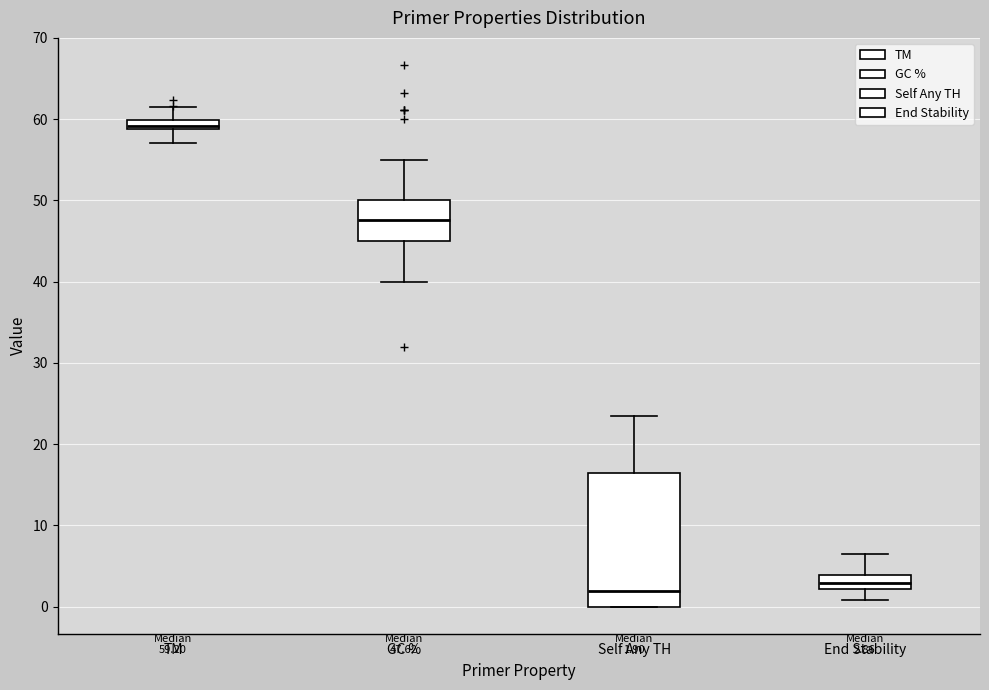

Which box is the tallest, from its lower edge to its upper edge?

Self Any TH